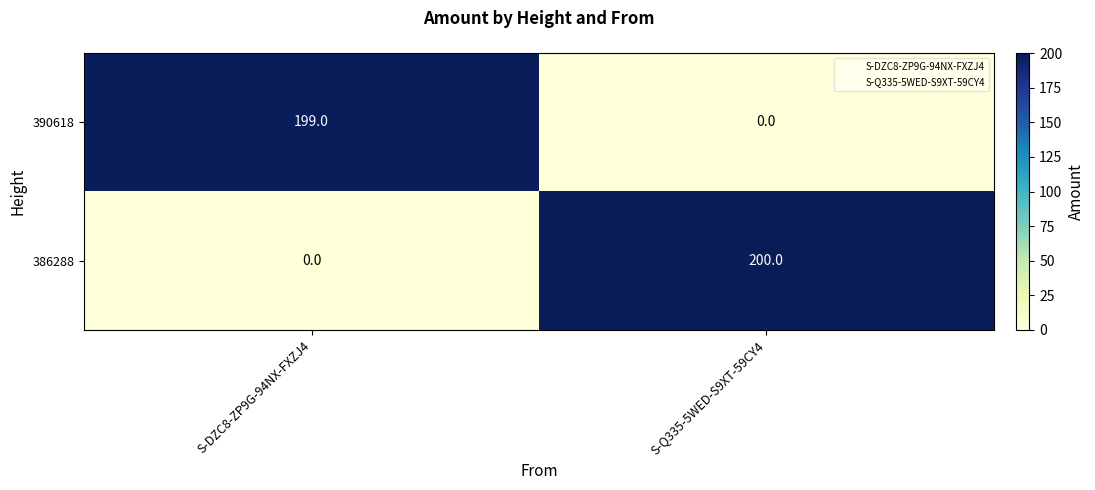

Reading left to right, transcribe all the data shown in this chart.

390618: 199	0
386288: 0	200